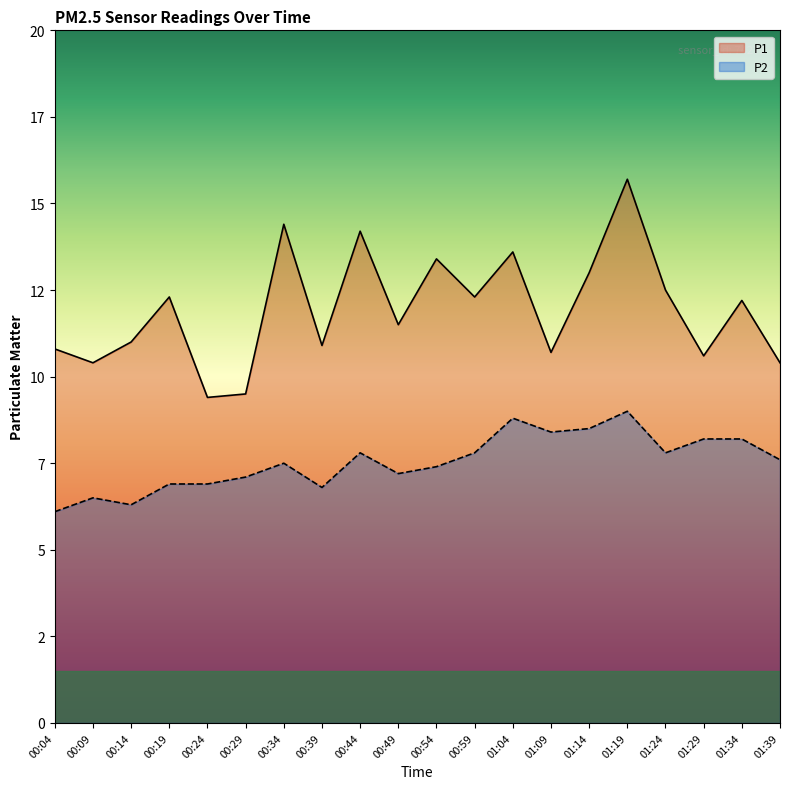

Where does the P1 series first go above 12?

00:19